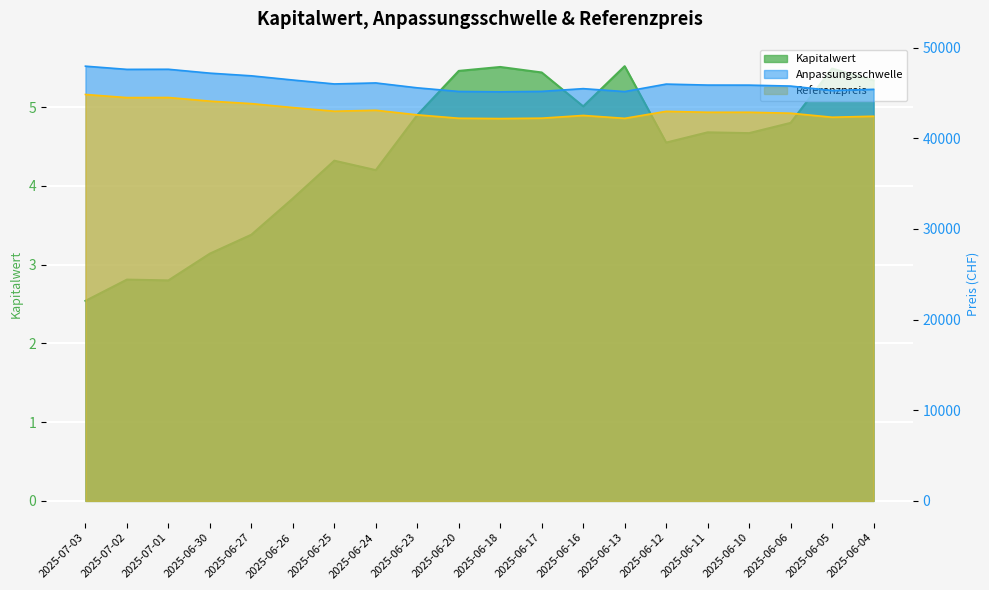

Where is the first local minimum for Referenzpreis?

2025-07-02